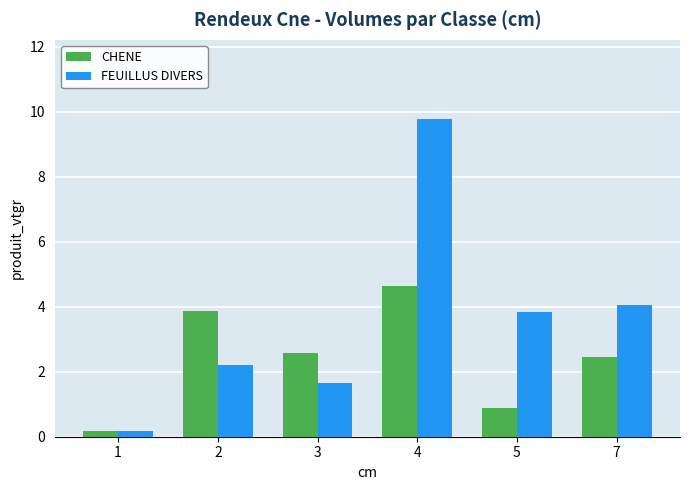

At how many categories does at least one series exceed 5?

1